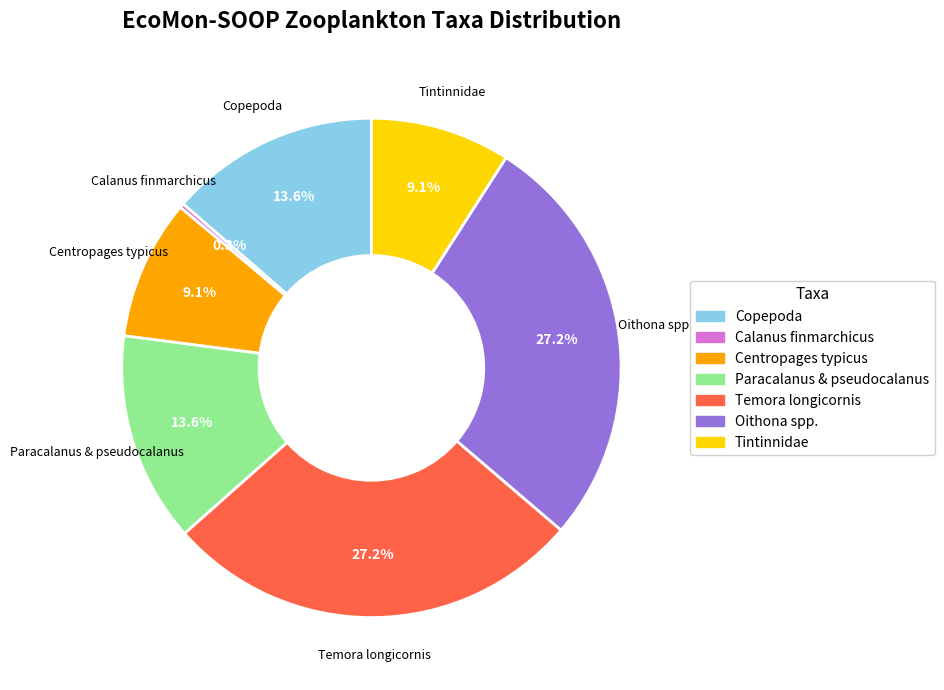

What is the smallest slice in the pie chart?

Calanus finmarchicus